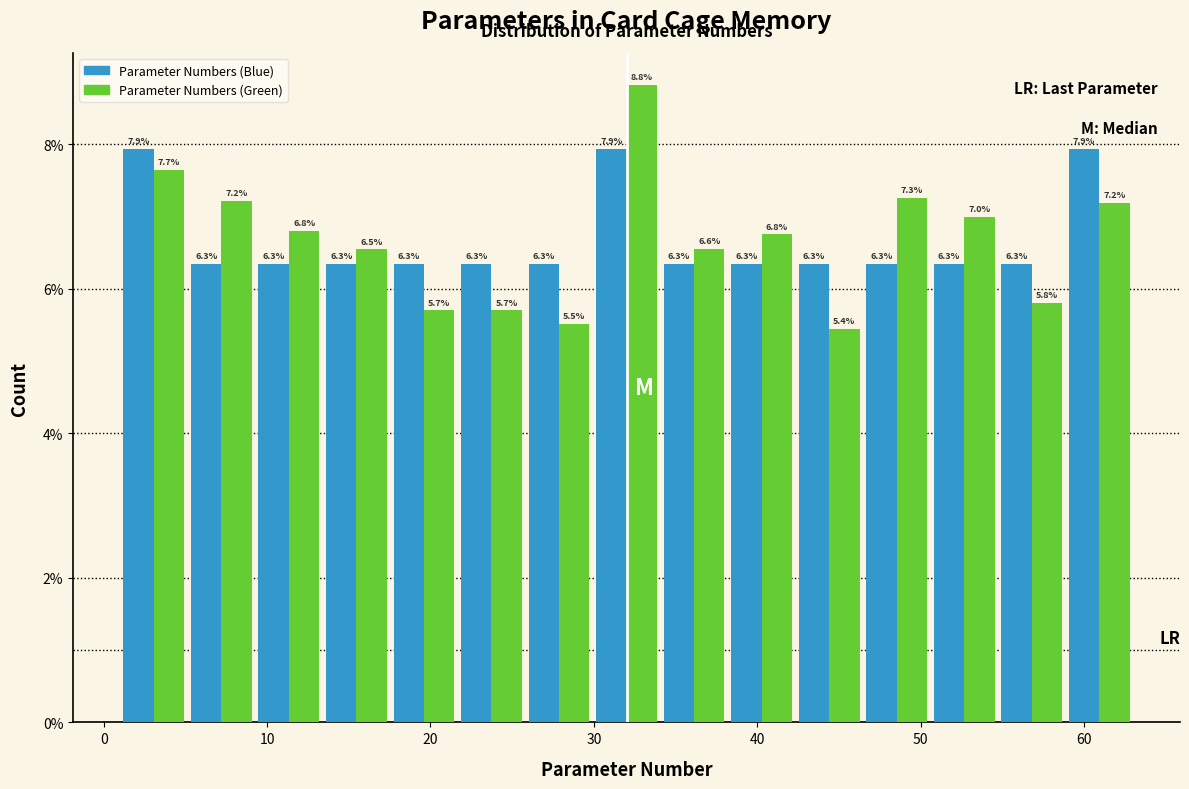

In the Parameter Numbers (Green) series, which range on the x-axis has the tallest bar?

30 to 34